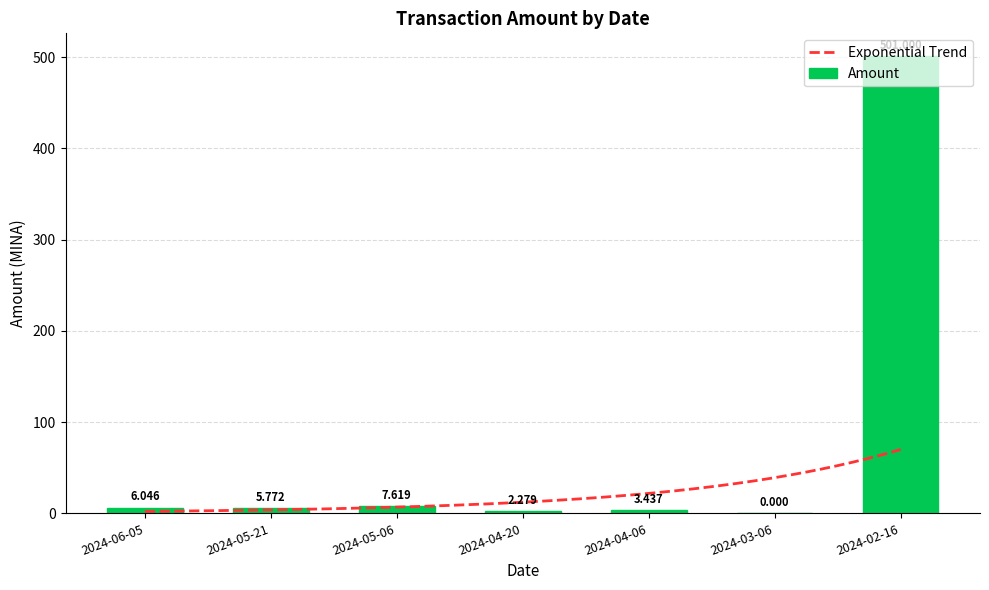

Approximately how many times larger is the value at 2024-05-06 compared to 2024-06-05?

1.3